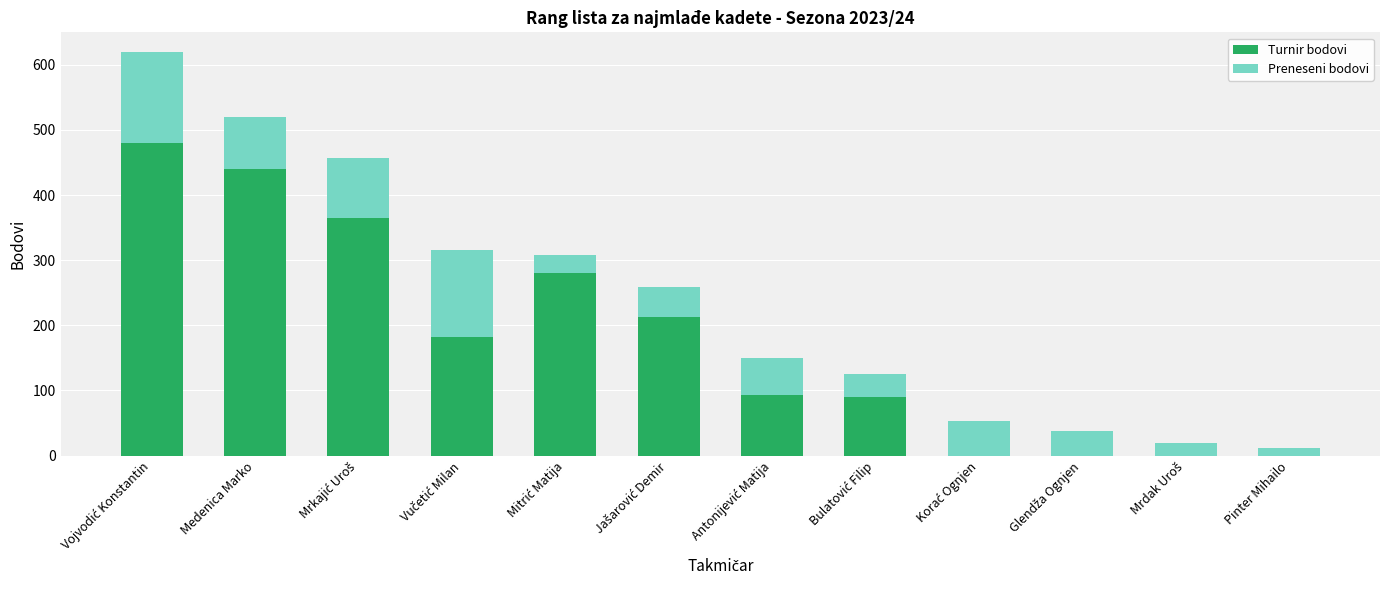

Is it true that Turnir bodovi equals 310.7 at Pinter Mihailo?

False